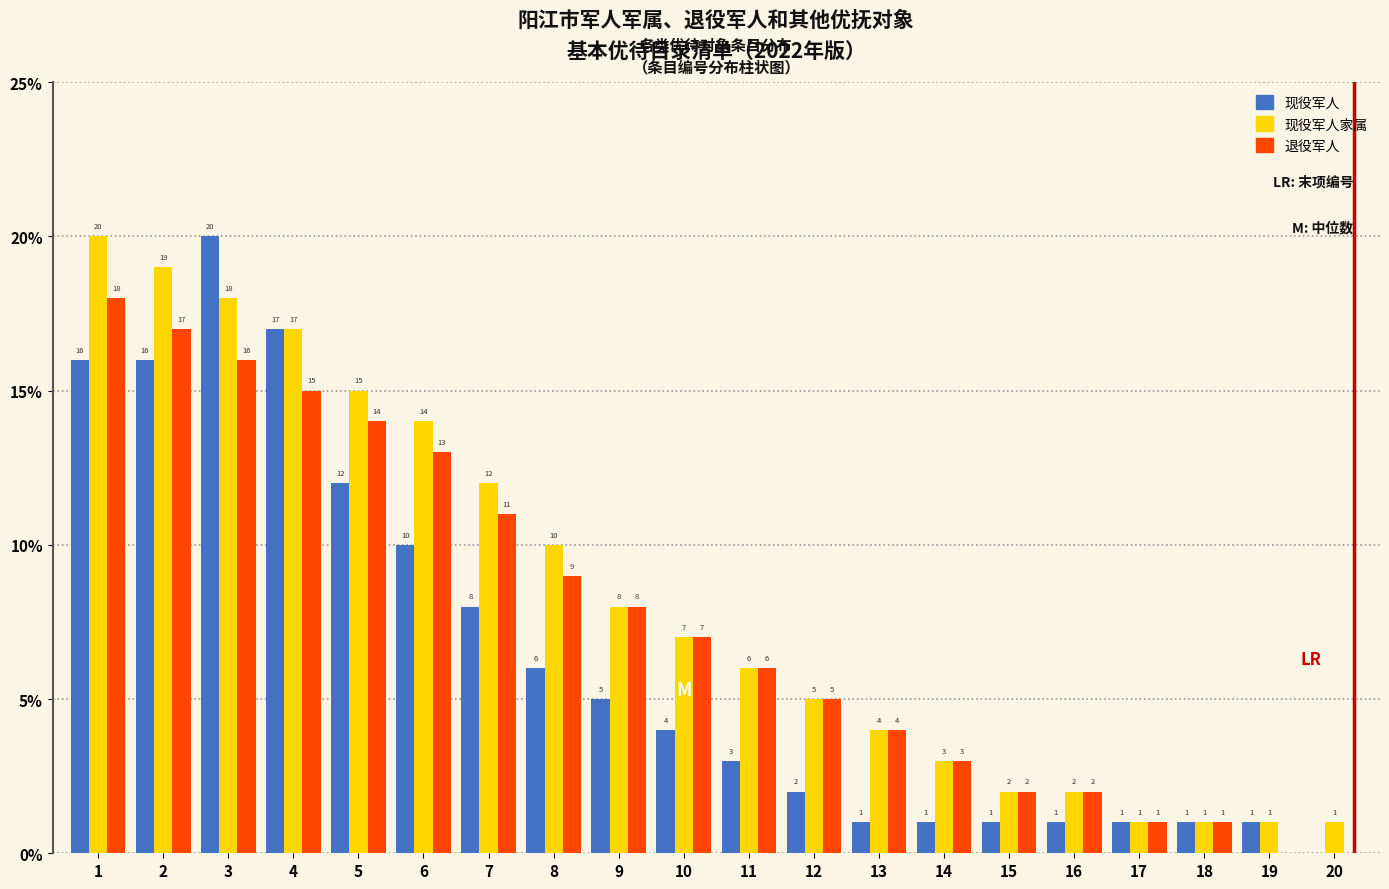

Reading left to right, transcribe all the data shown in this chart.

现役军人: 1=16	2=16	3=20	4=17	5=12	6=10	7=8	8=6	9=5	10=4	11=3	12=2	13=1	14=1	15=1	16=1	17=1	18=1	19=1	20=0
现役军人家属: 1=20	2=19	3=18	4=17	5=15	6=14	7=12	8=10	9=8	10=7	11=6	12=5	13=4	14=3	15=2	16=2	17=1	18=1	19=1	20=1
退役军人: 1=18	2=17	3=16	4=15	5=14	6=13	7=11	8=9	9=8	10=7	11=6	12=5	13=4	14=3	15=2	16=2	17=1	18=1	19=0	20=0